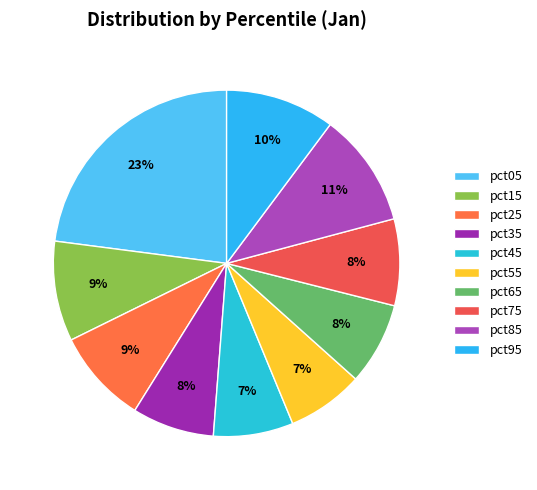

True or false: pct85 accounts for 19% of the total.

False